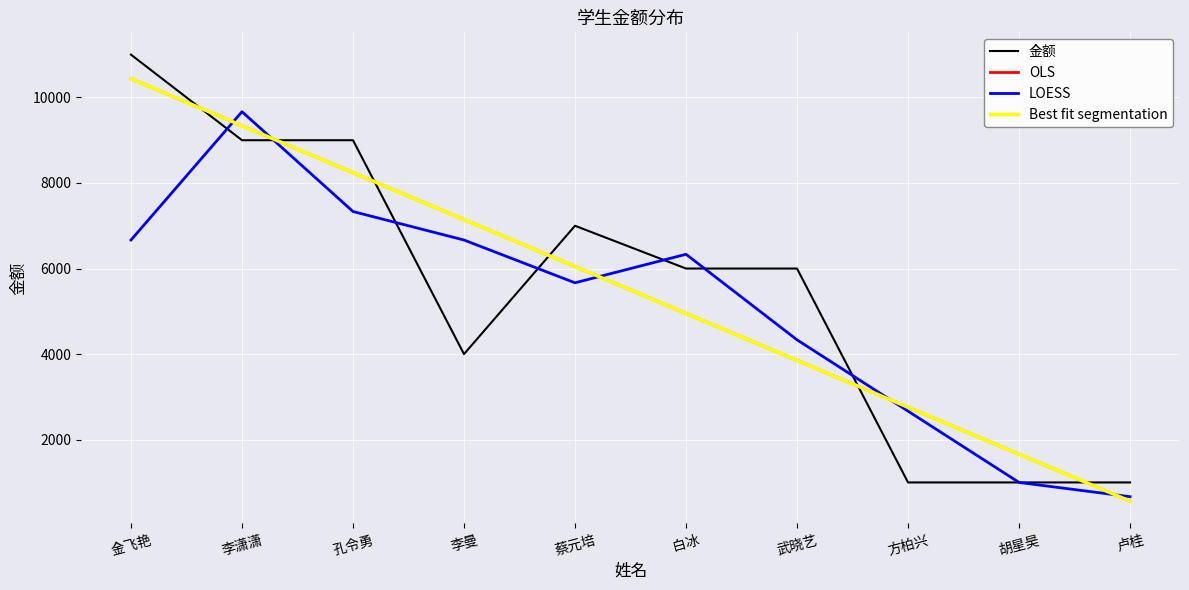

Does the chart have visible grid lines?

Yes